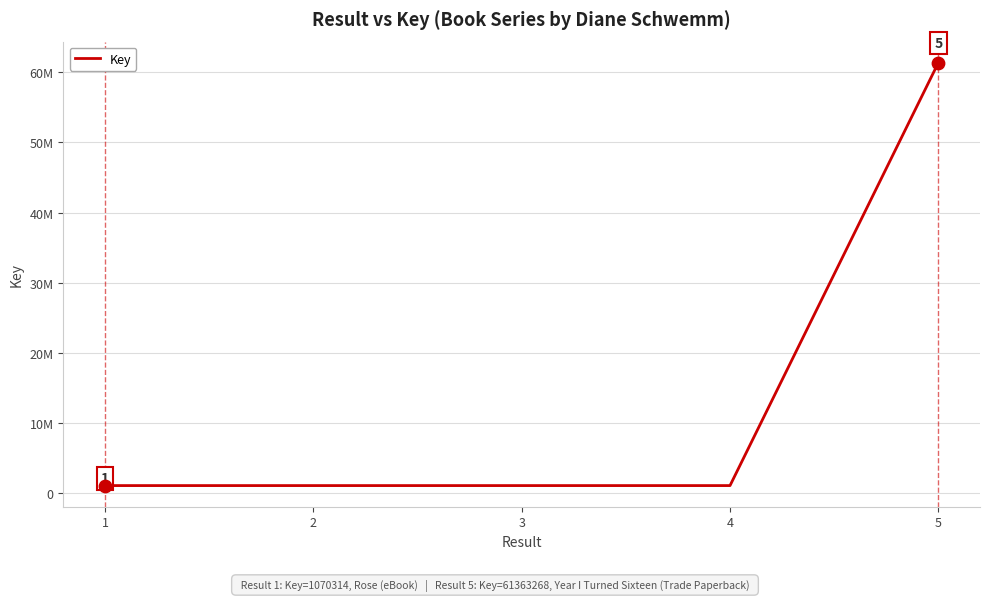

Approximately how many times larger is the value at 5 compared to 3?

57.3